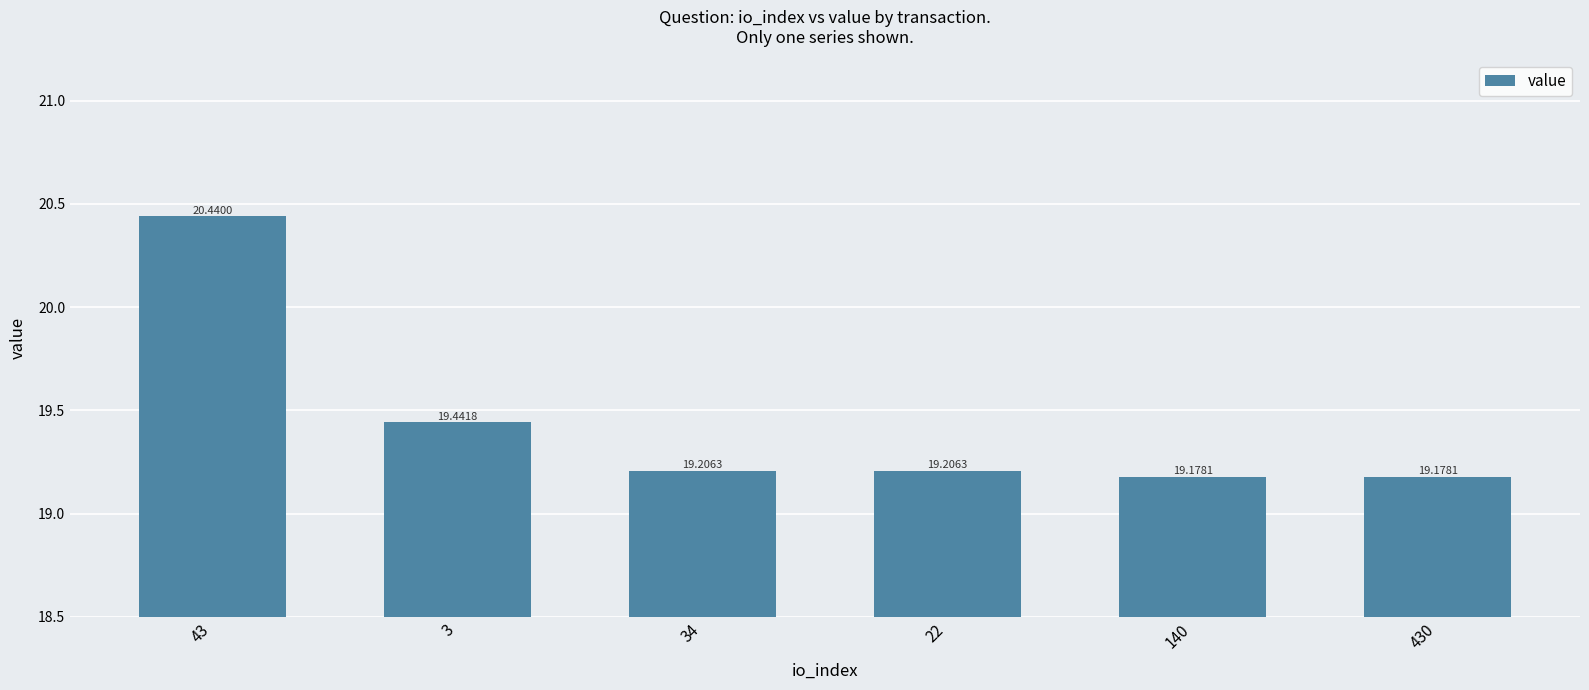

Is it true that the value at 430 is 19.2?

True